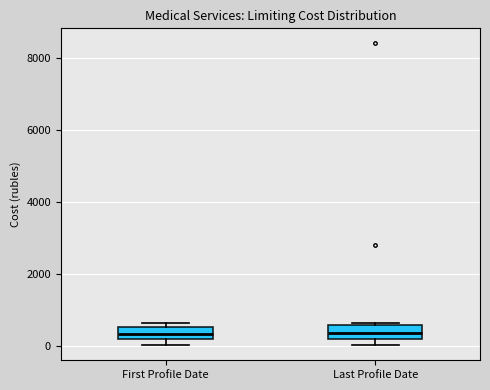

Reading left to right, read every box against the y-axis: the position of its median line, the range the box covers, and the ends of its whiskers. The values are not printed on the chart, so give them approximately, as read against the axis.

First Profile Date: median 400, box 200 to 600, whiskers 0 to 600 (just above the box's upper edge)
Last Profile Date: median 400, box 200 to 600, whiskers 0 to 600 (just above the box's upper edge)